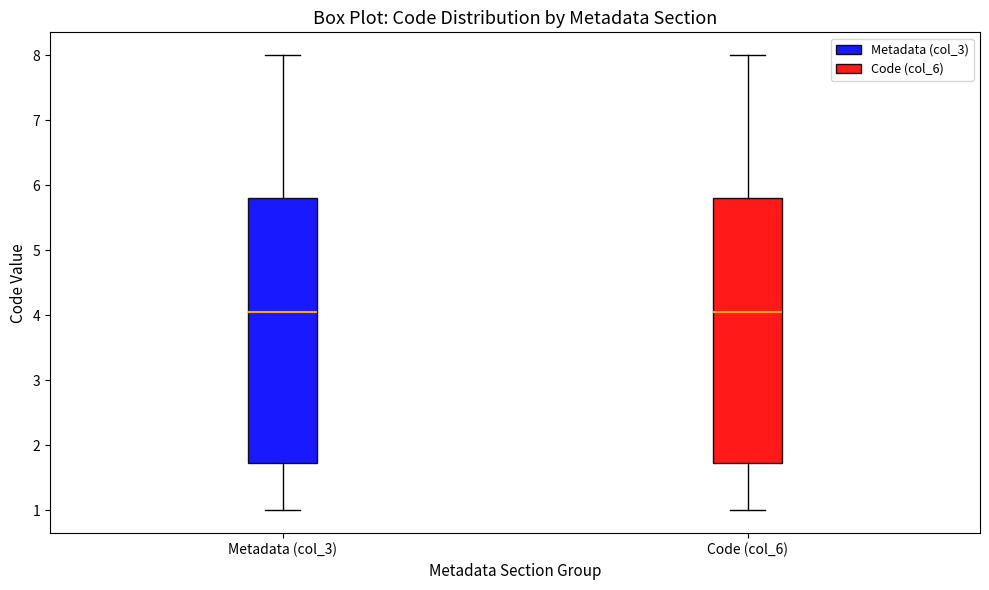

Where is the lower edge of the box for Metadata (col_3) on the y-axis? The values are not printed on the chart, so give them approximately, as read against the axis.

1.7